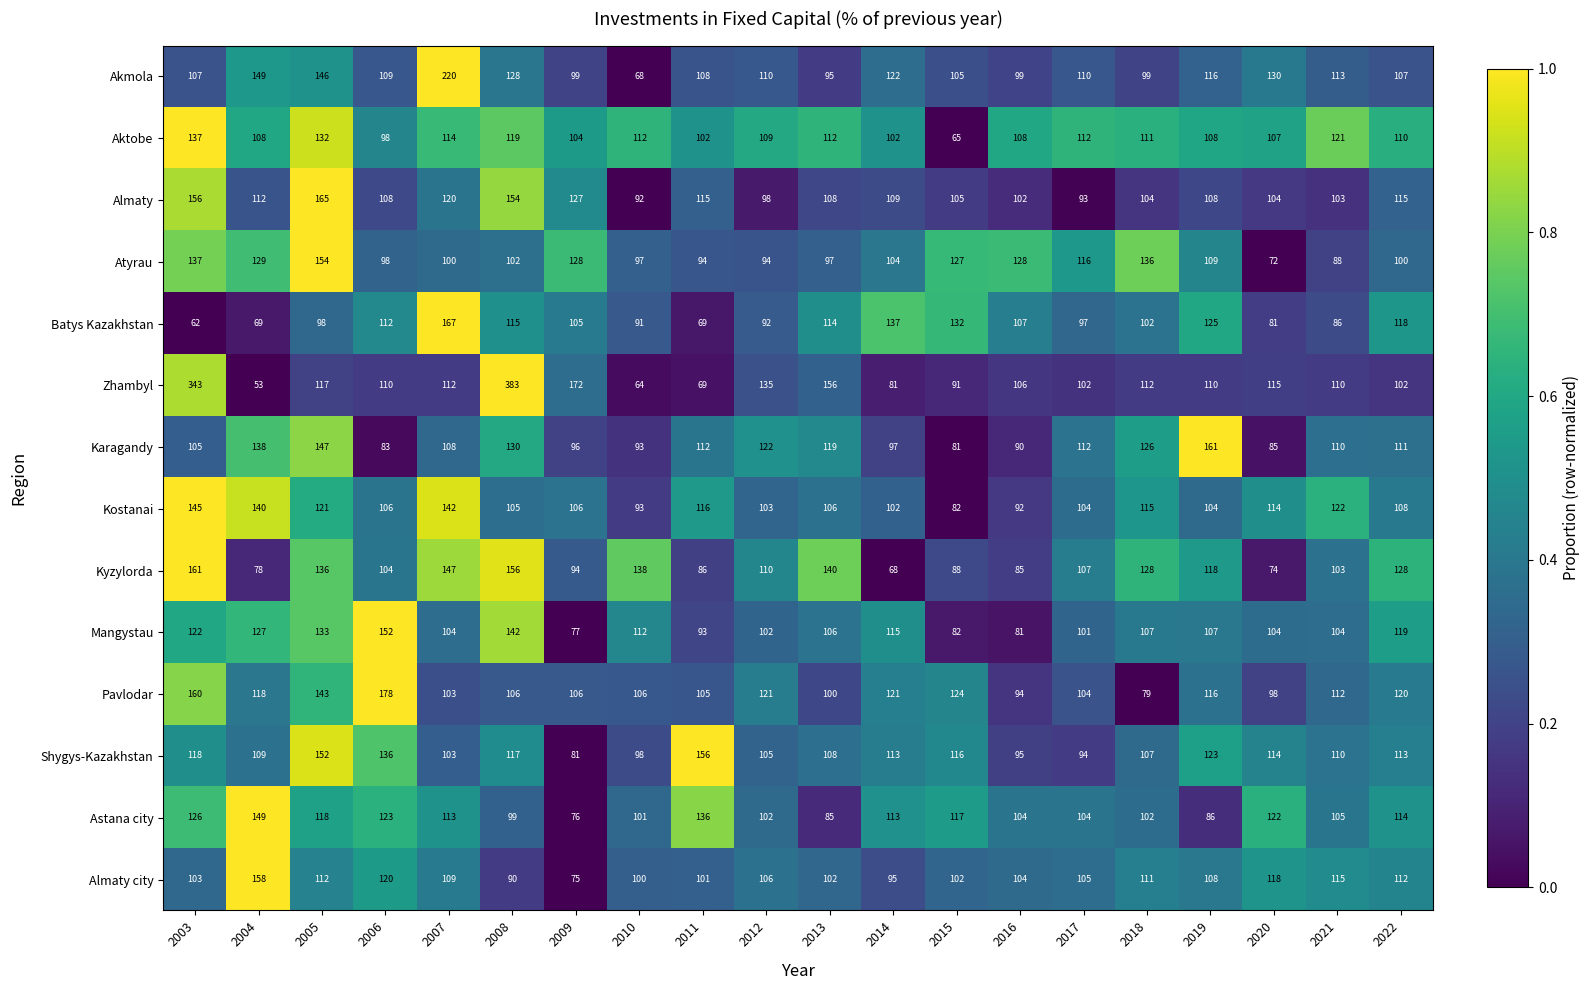

The value of Zhambyl at 2018 is 44. True or false?

False